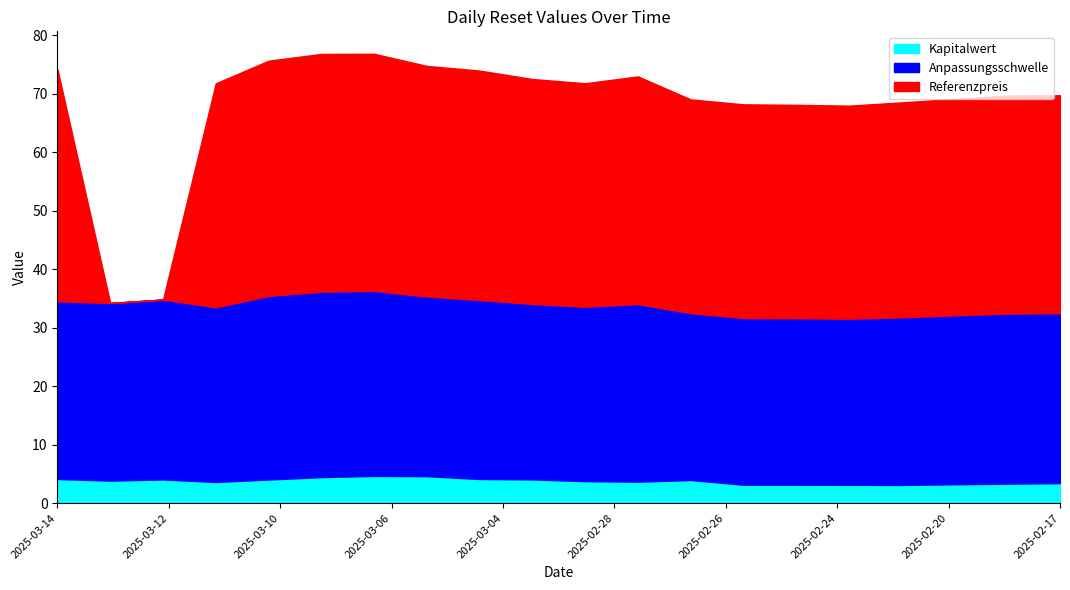

Which series has the largest range (max minus min)?

Referenzpreis